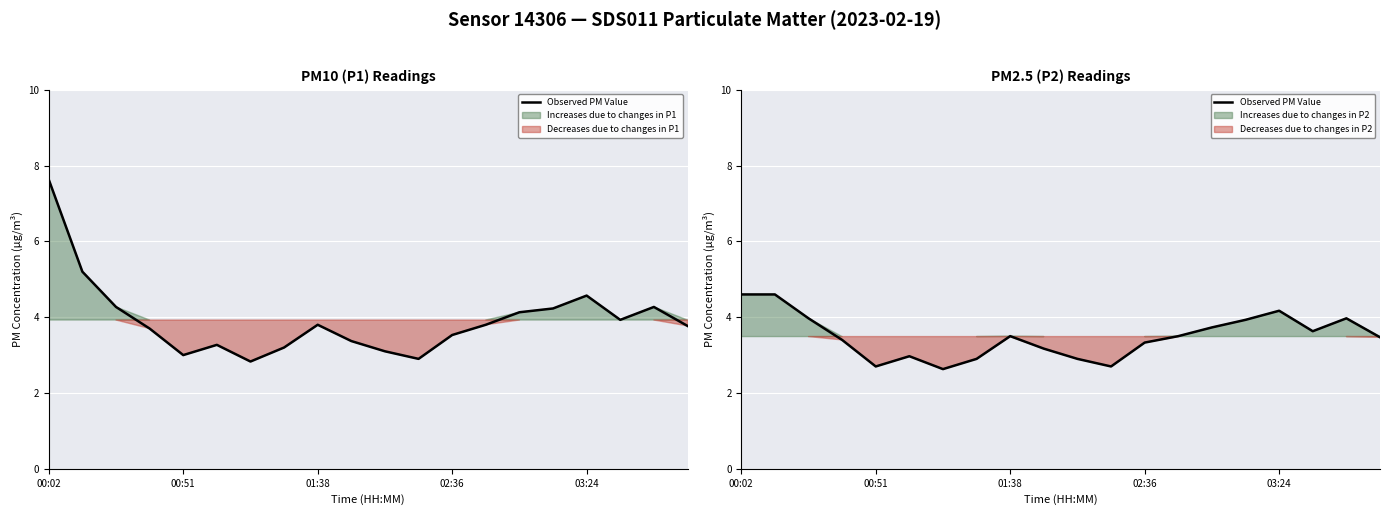

True or false: the data shows 1.3 at 03:24.

False